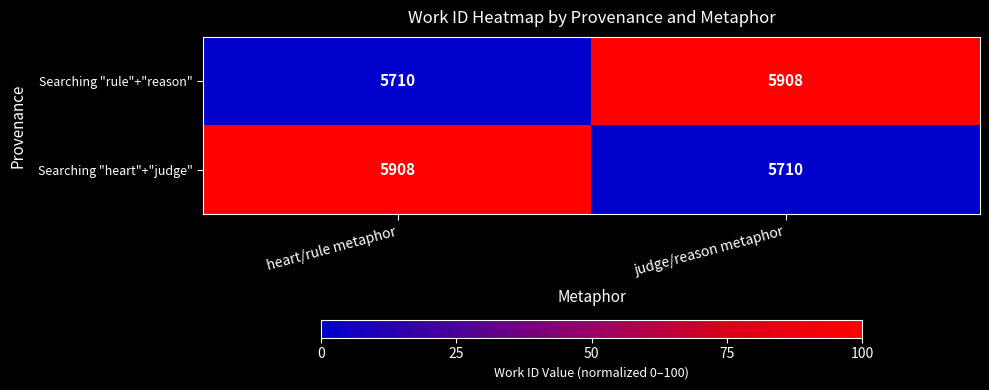

At which label is Searching "rule"+"reason" closest to 5809?

heart/rule metaphor